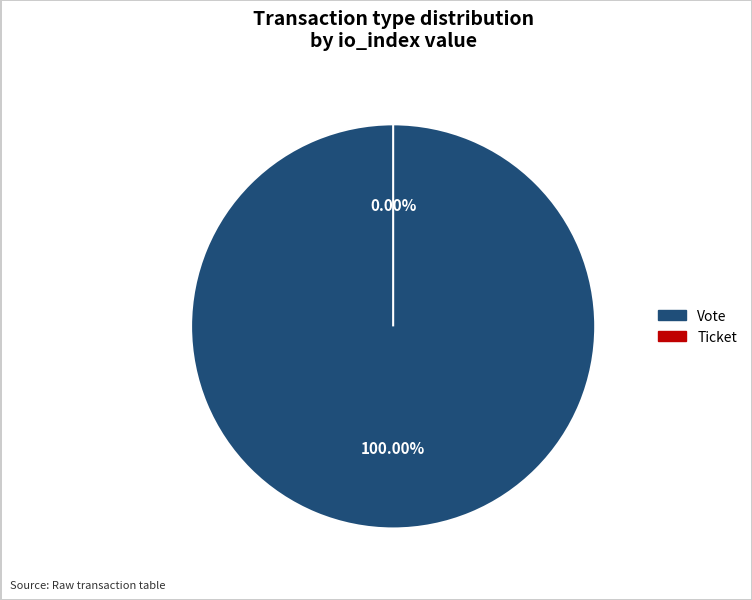

Which slice is the smallest?

Ticket